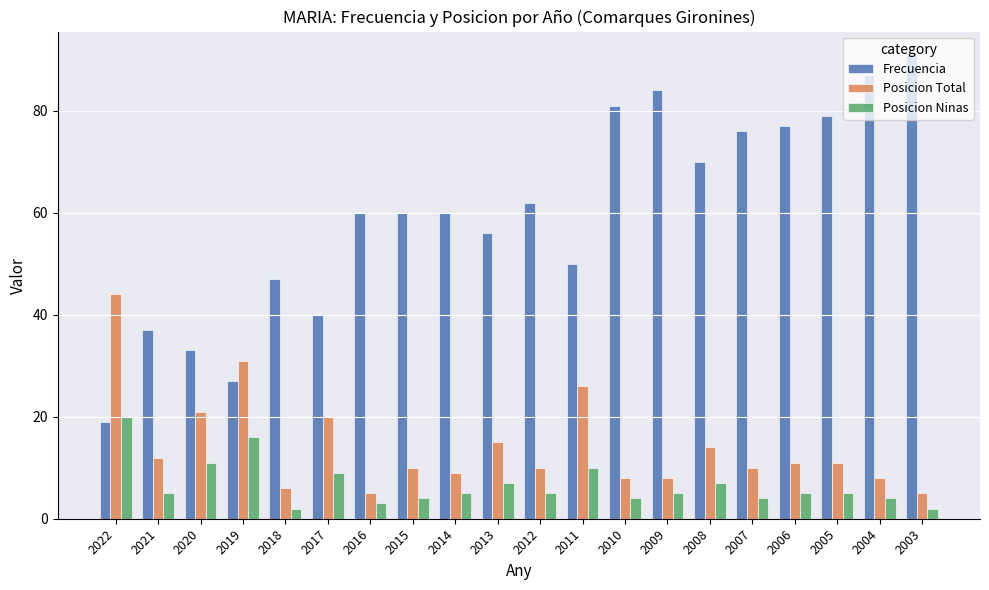

Rank the series by their maximum value, from lowest to highest.

Posicion Ninas, Posicion Total, Frecuencia